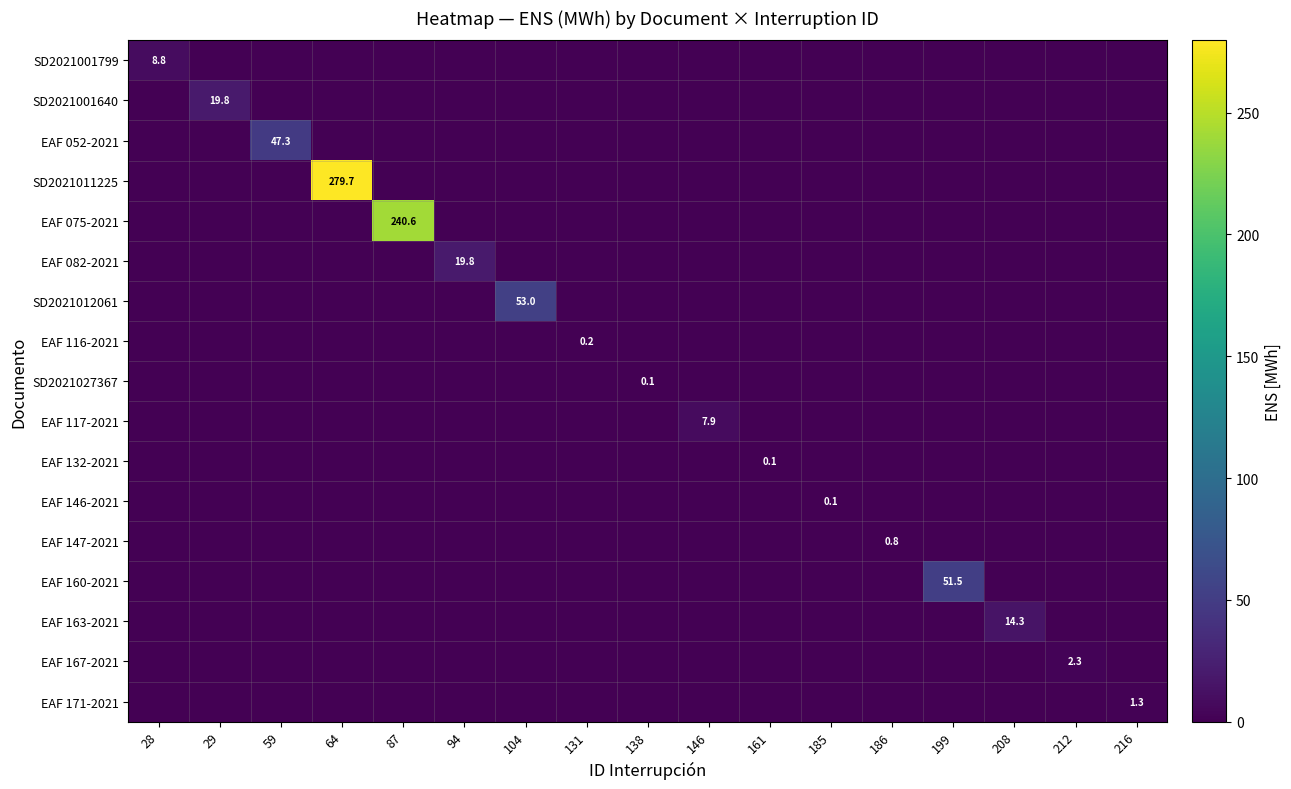

At which category is the sum across all series the highest?

64